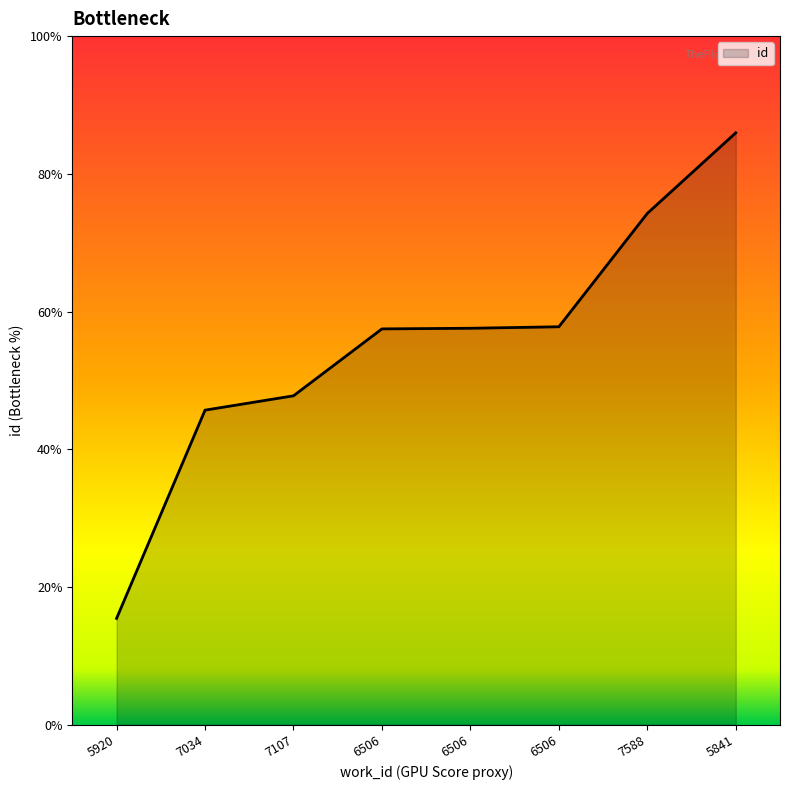

Which label corresponds to the smallest value in the chart?

5920